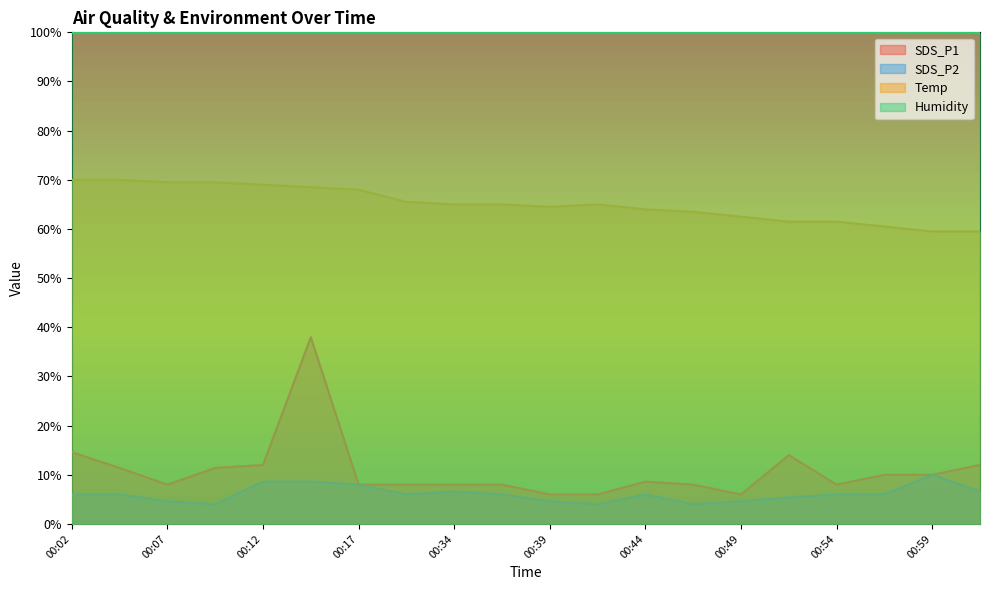

At which label does Temp first exceed 65?

00:02